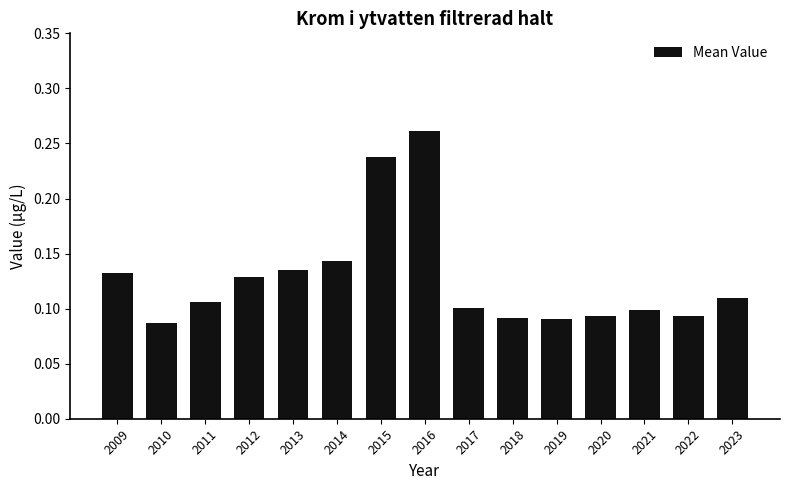

How many values are between 0 and 1?

15